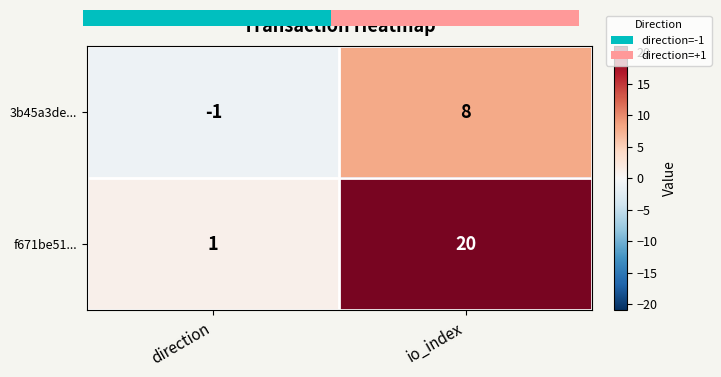

Rank the series by their average value, from highest to lowest.

f671be51..., 3b45a3de...